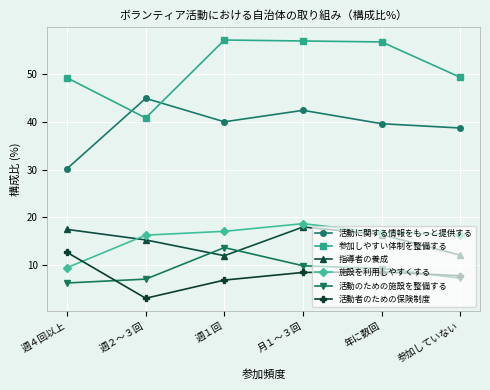

How many interior local valleys does the 指導者の養成 series have?

1